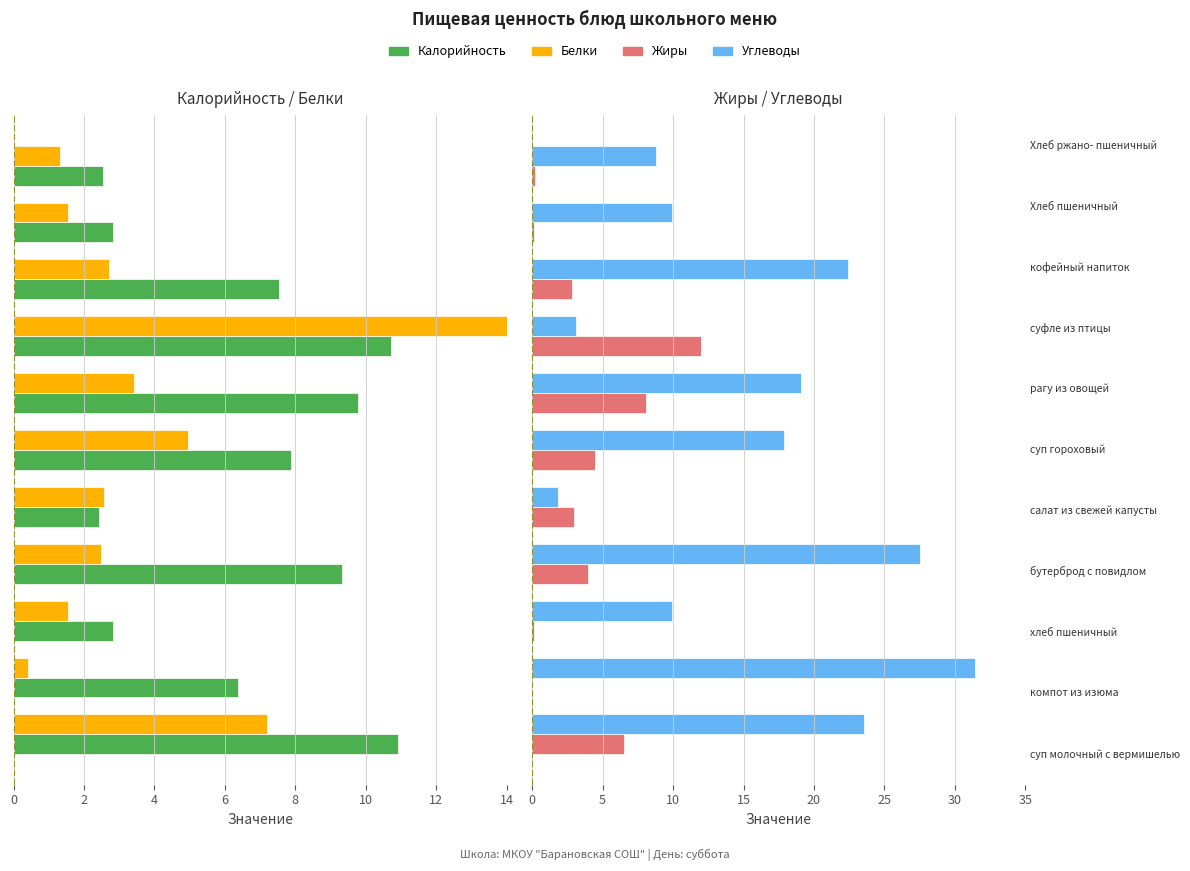

How many values in the Углеводы series are below 17?

5